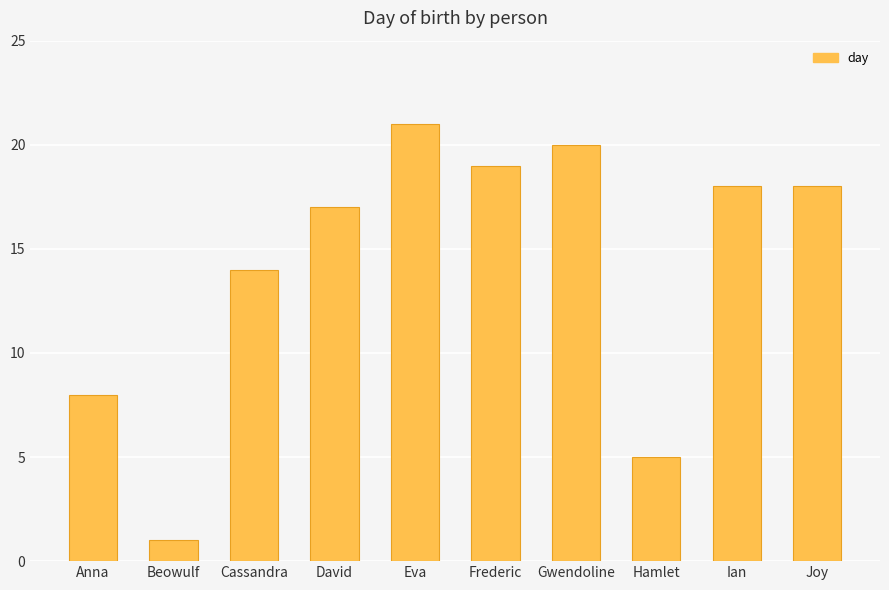

The value at Gwendoline is 20. True or false?

True